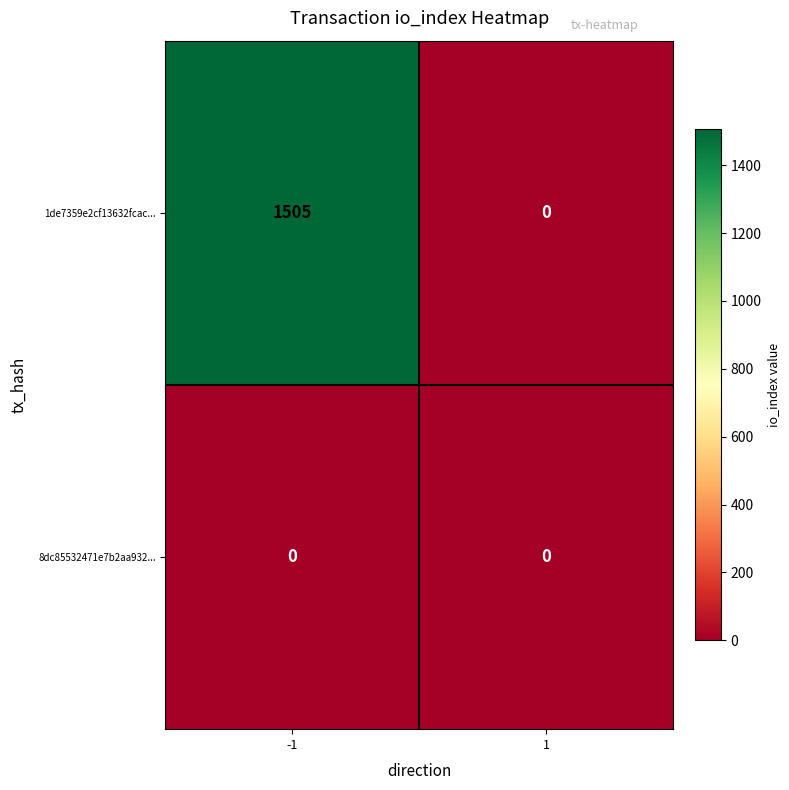

At which category does the chart reach its peak across all series?

-1